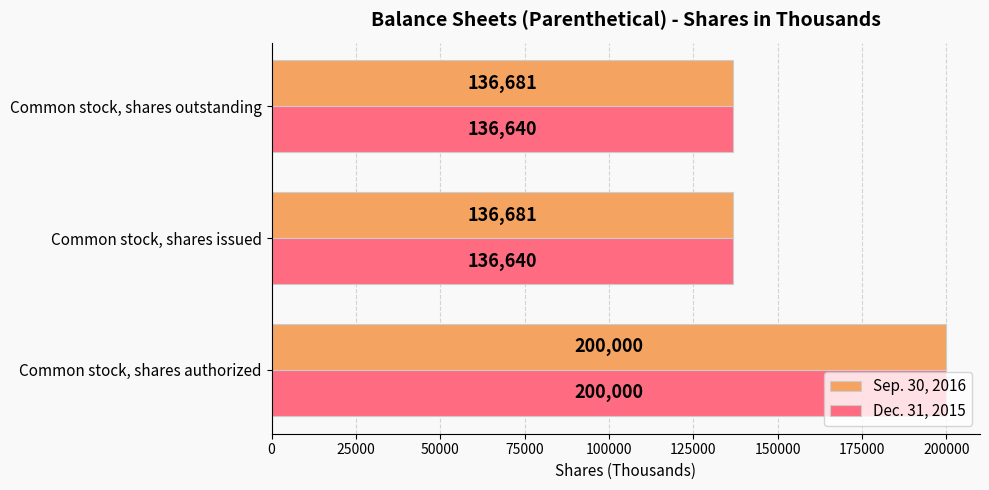

What is the maximum value for Sep. 30, 2016?

200000